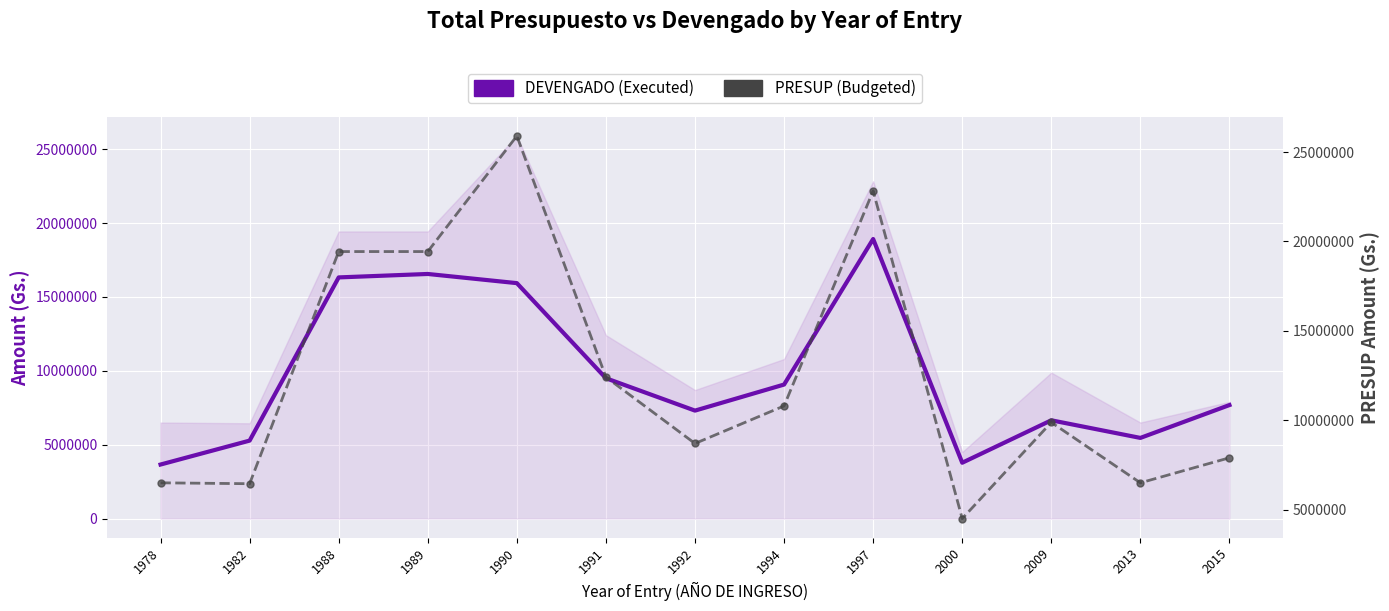

What is the difference between the maximum and minimum values in the DEVENGADO (Executed) series?

15264450